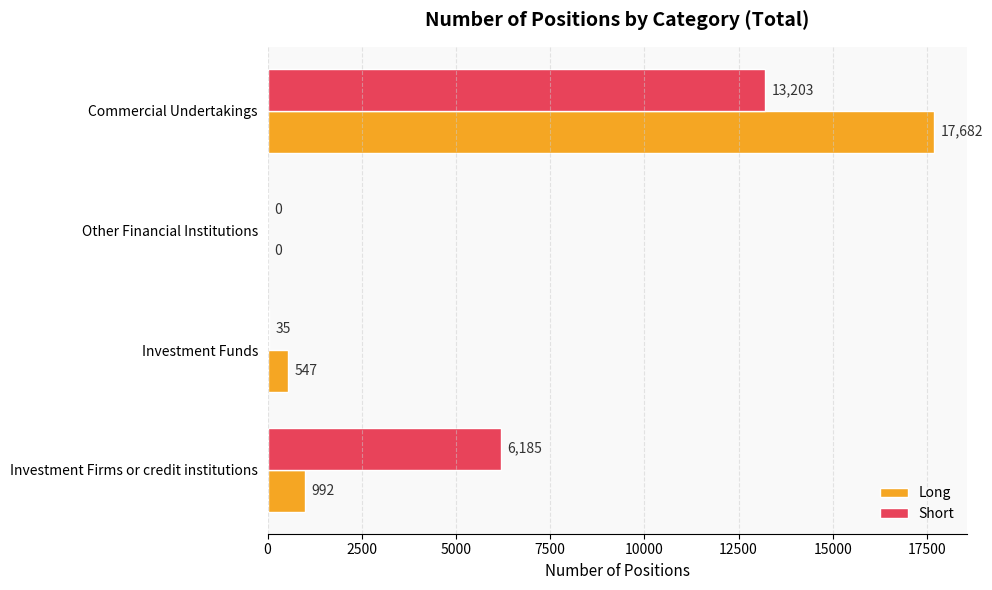

Count the number of data series in this chart.

2